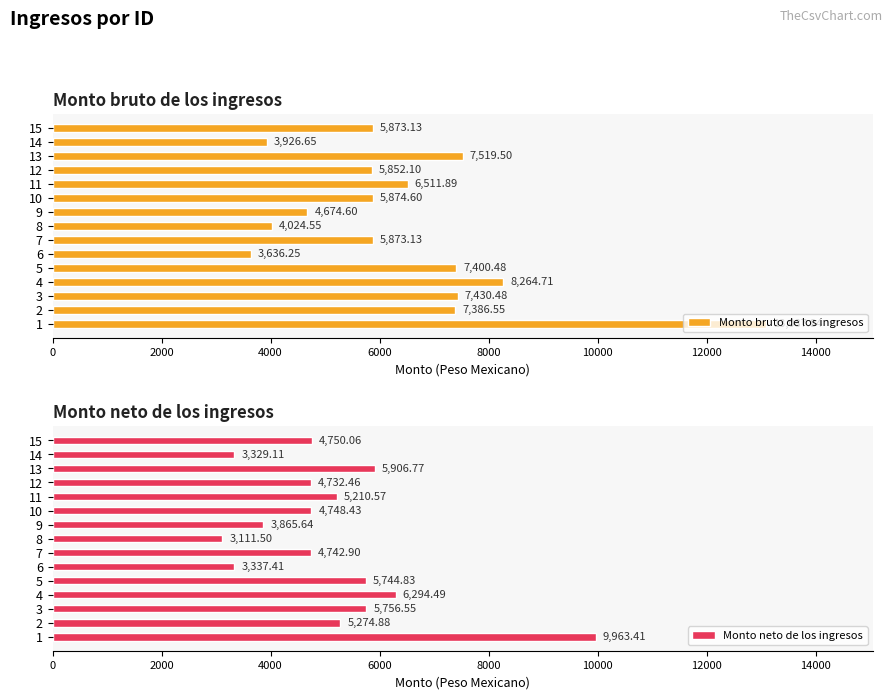

What is the difference between the second highest and second lowest values in the Monto bruto de los ingresos series?

4338.1